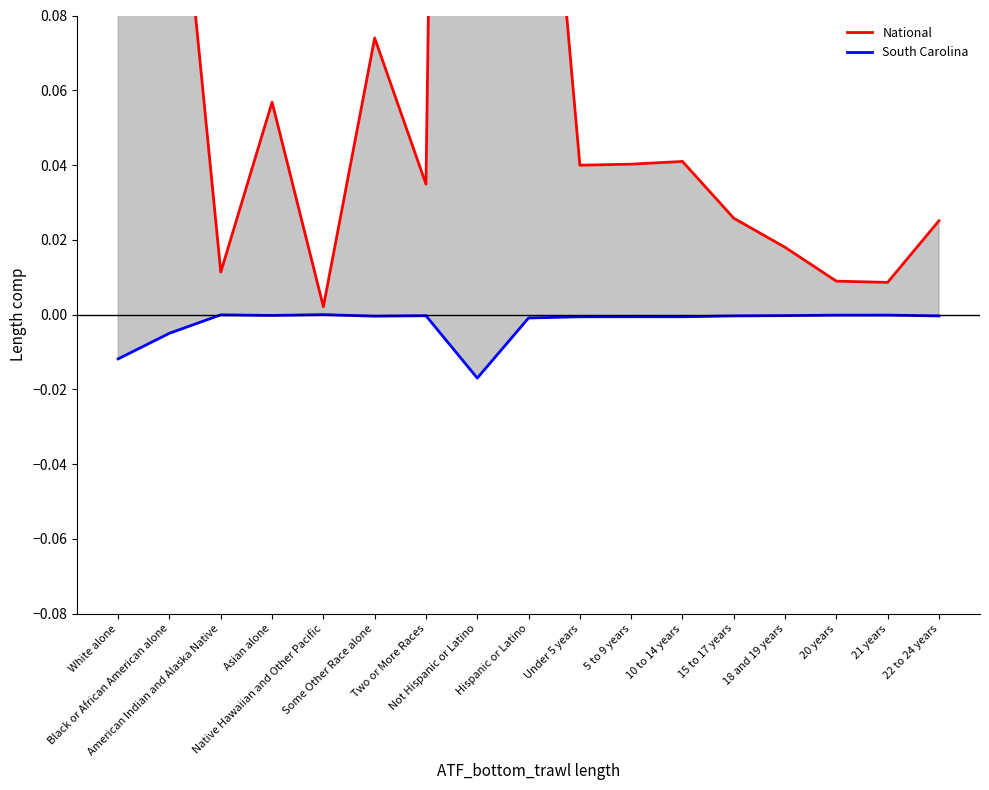

What is the label of the 7th point from the right?

5 to 9 years